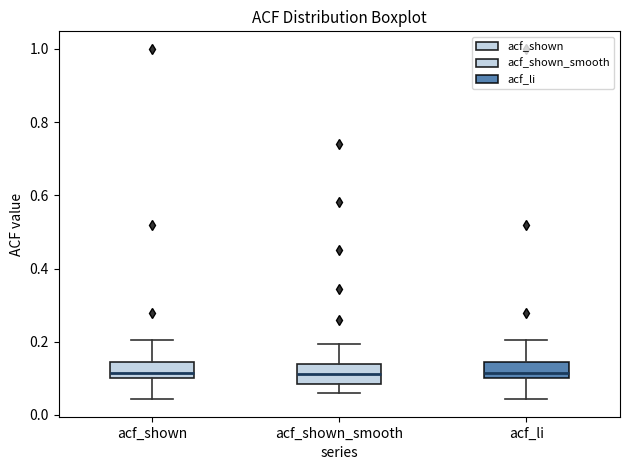

Reading left to right, transcribe this box plot: for each box, give where its median line is, the range the box spans, and where its two whiskers end, as read against the y-axis. The values are not printed on the chart, so give them approximately, as read against the axis.

acf_shown: median 0.12, box 0.10 to 0.14, whiskers 0.04 to 0.20
acf_shown_smooth: median 0.12, box 0.08 to 0.14, whiskers 0.06 to 0.20
acf_li: median 0.12, box 0.10 to 0.14, whiskers 0.04 to 0.20